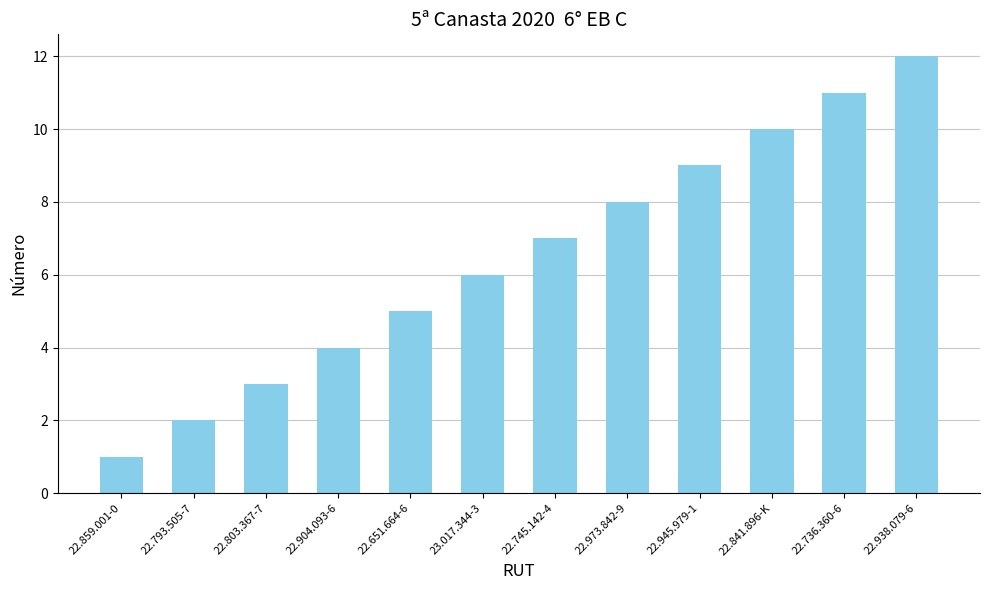

What is the greatest value displayed?

12